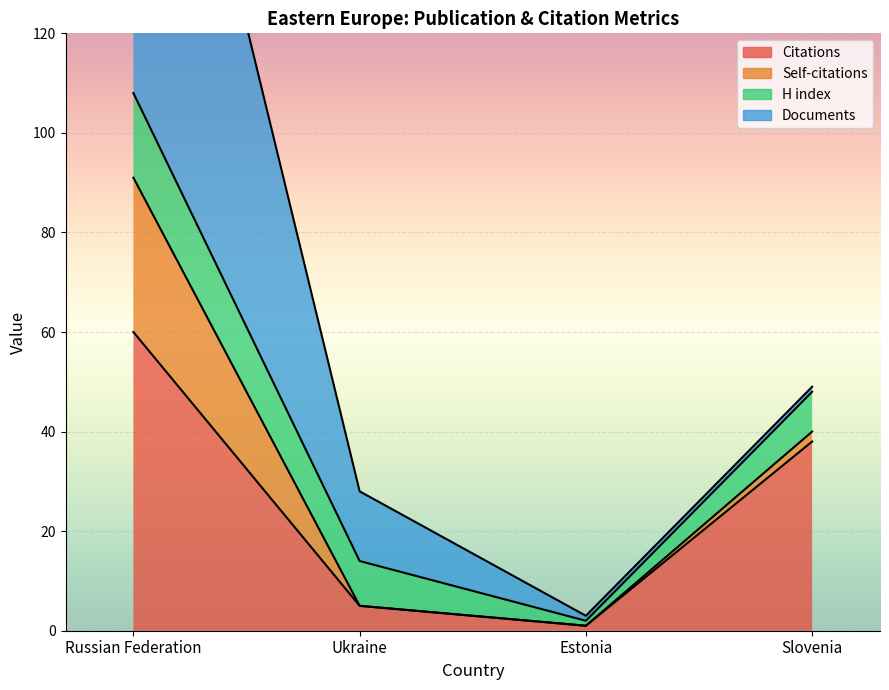

True or false: Citations and Self-citations intersect in this chart.

False